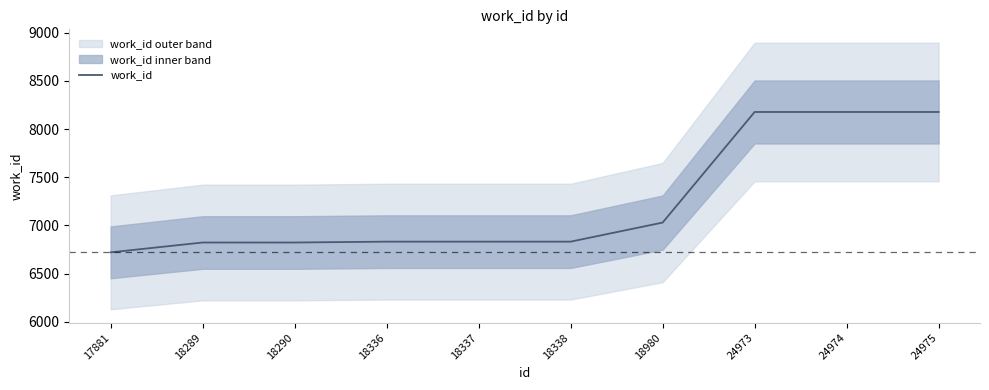

List the labels in order of value, largest first.

24973, 24974, 24975, 18980, 18336, 18337, 18338, 18289, 18290, 17881